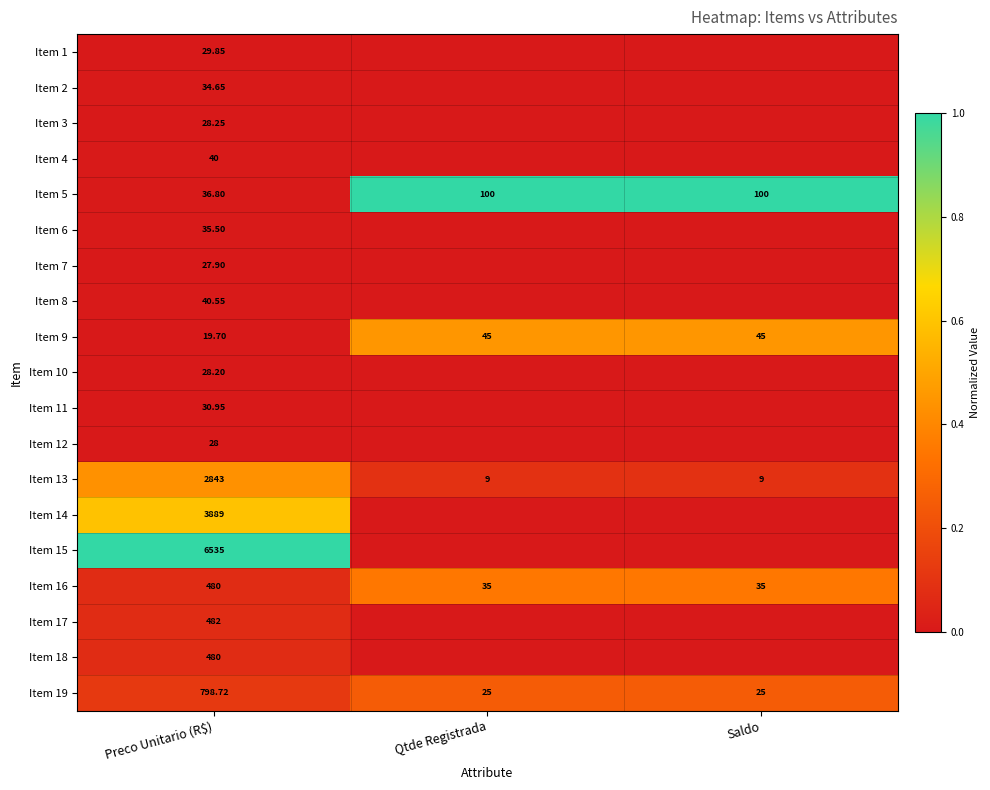

At which label does Item 16 reach its peak?

Preco Unitario (R$)